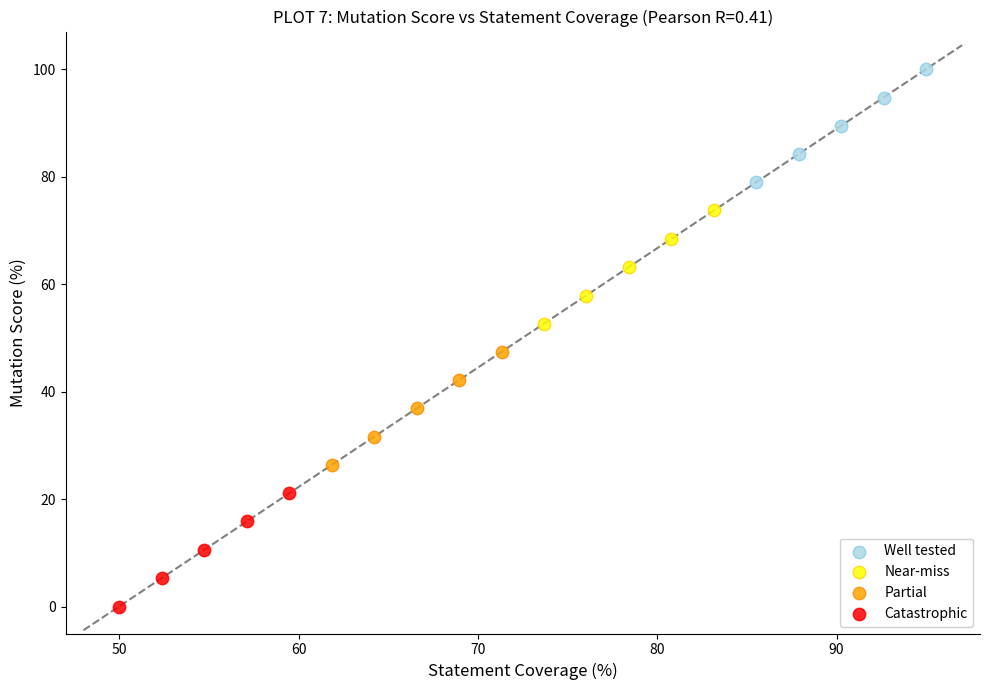

Which series reaches the maximum Y coordinate?

Well tested